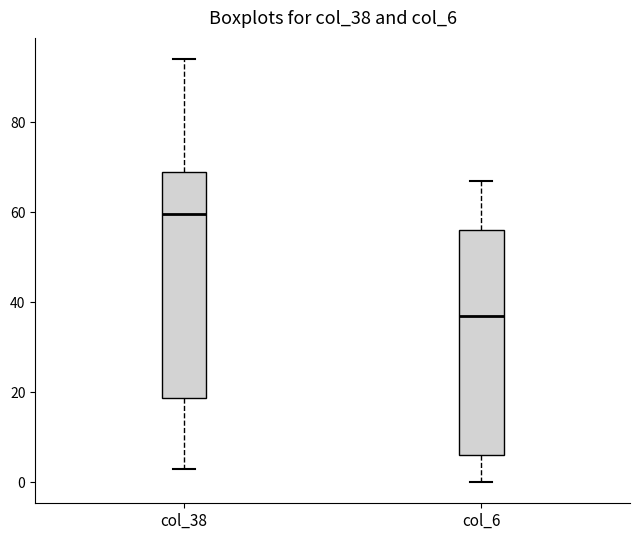

Where is the upper edge of the box for col_38 on the y-axis? The values are not printed on the chart, so give them approximately, as read against the axis.

70